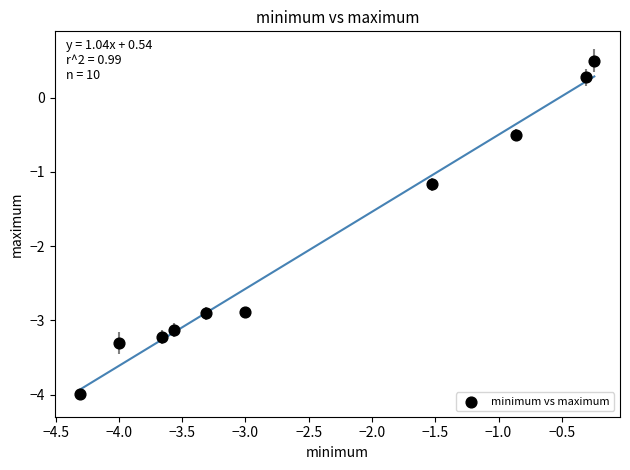

What is the range of Y values (max minus min)?

4.5